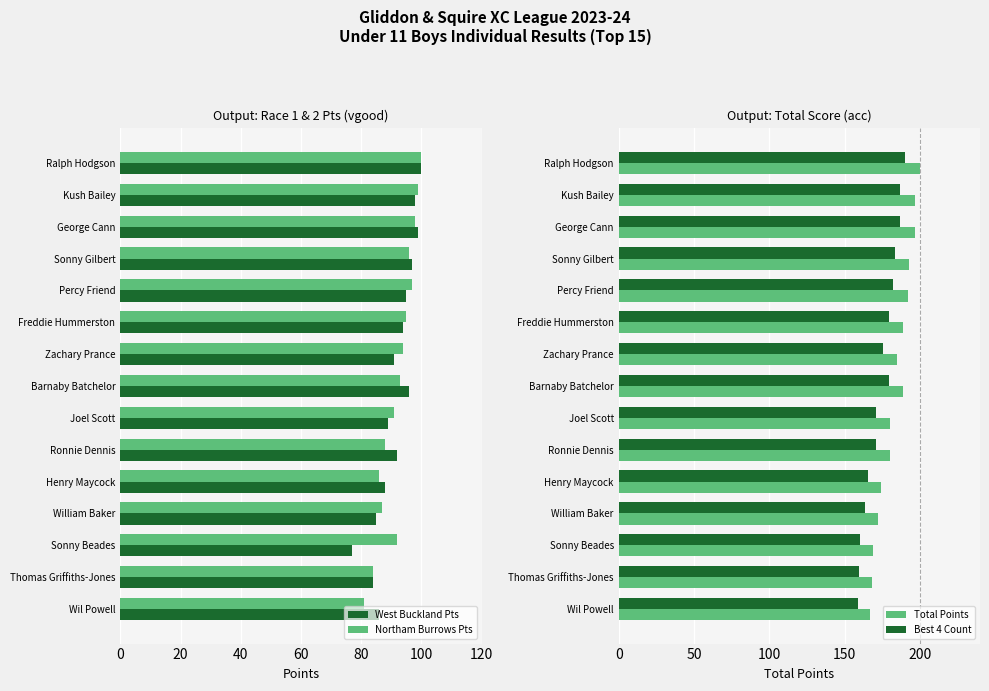

At which label is West Buckland Pts closest to 88?

Henry Maycock